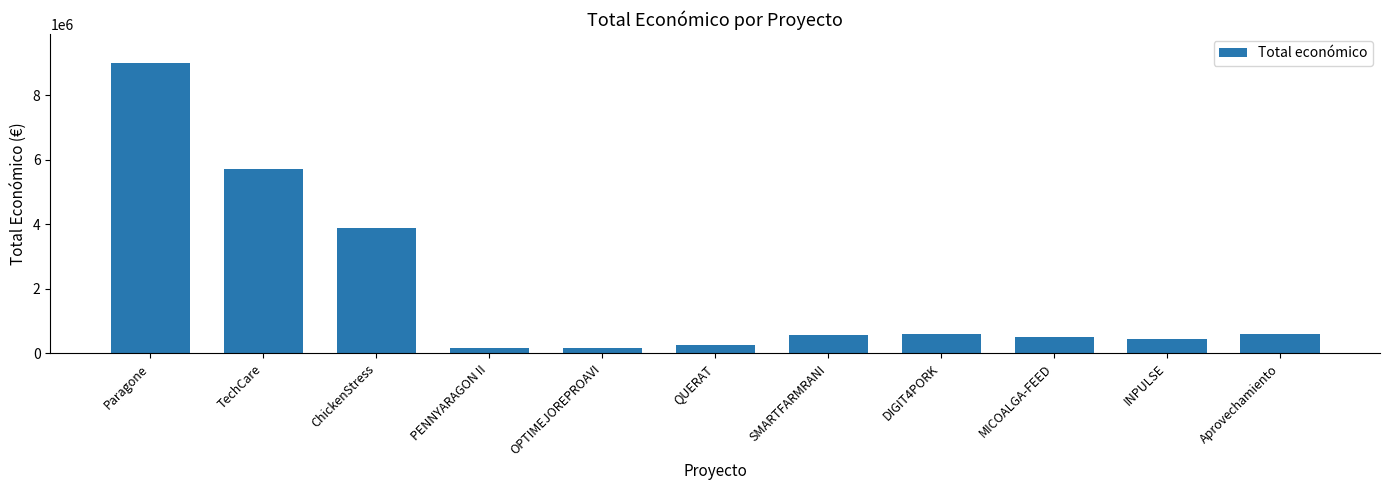

What is the label of the 9th bar from the left?

MICOALGA-FEED